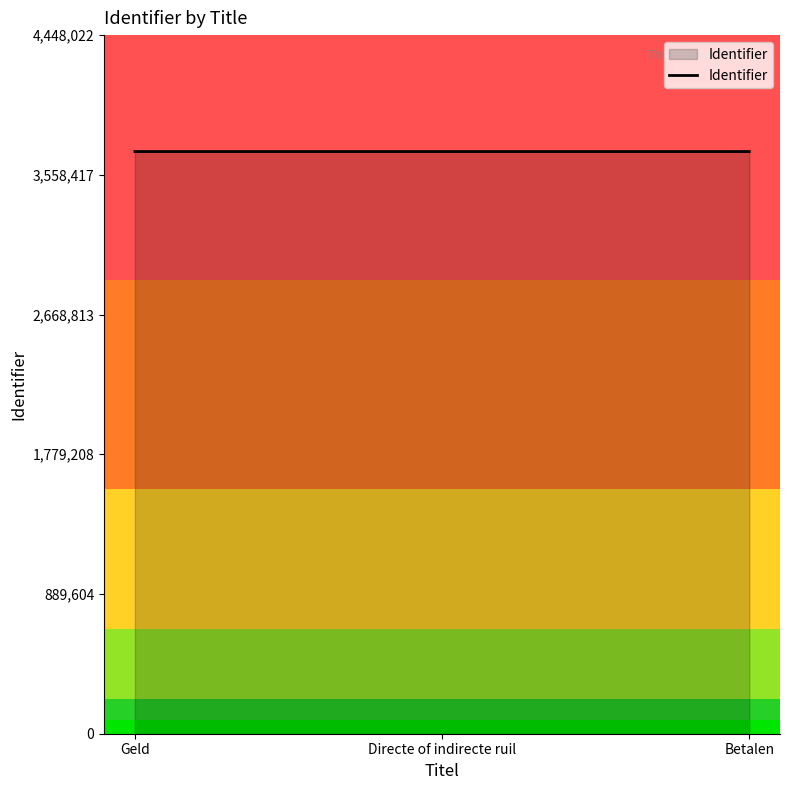

What is the greatest value displayed?

3706685